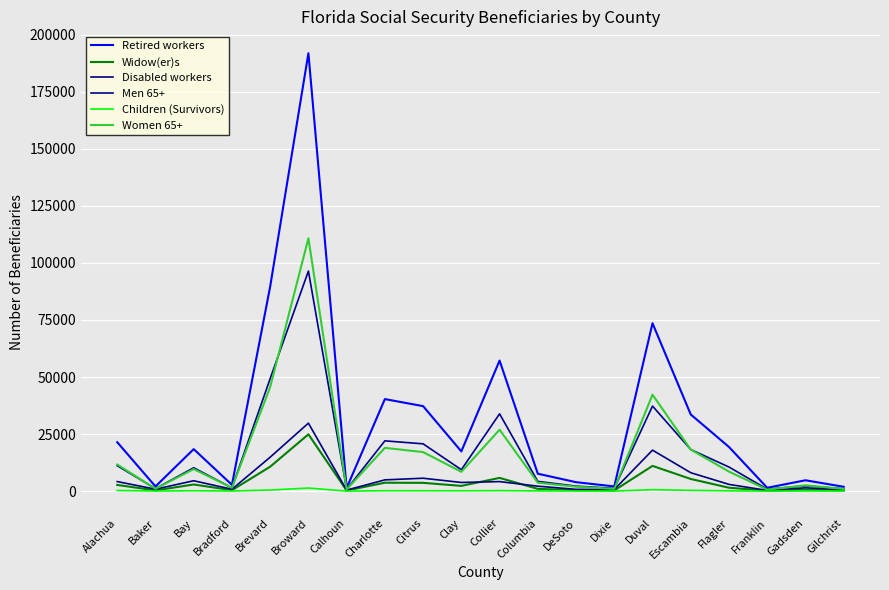

At which category is the sum across all series the highest?

Broward